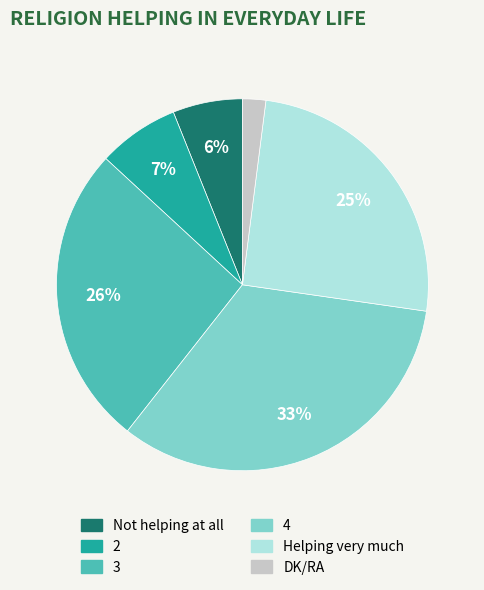

The 4 slice represents 45% of the pie. True or false?

False